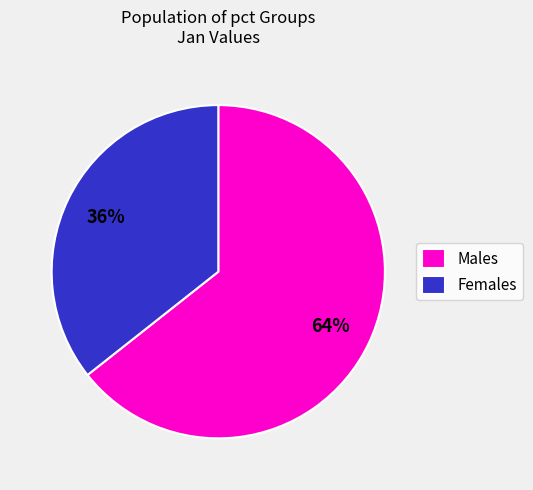

Combined, do Males and Females account for over 50%?

Yes